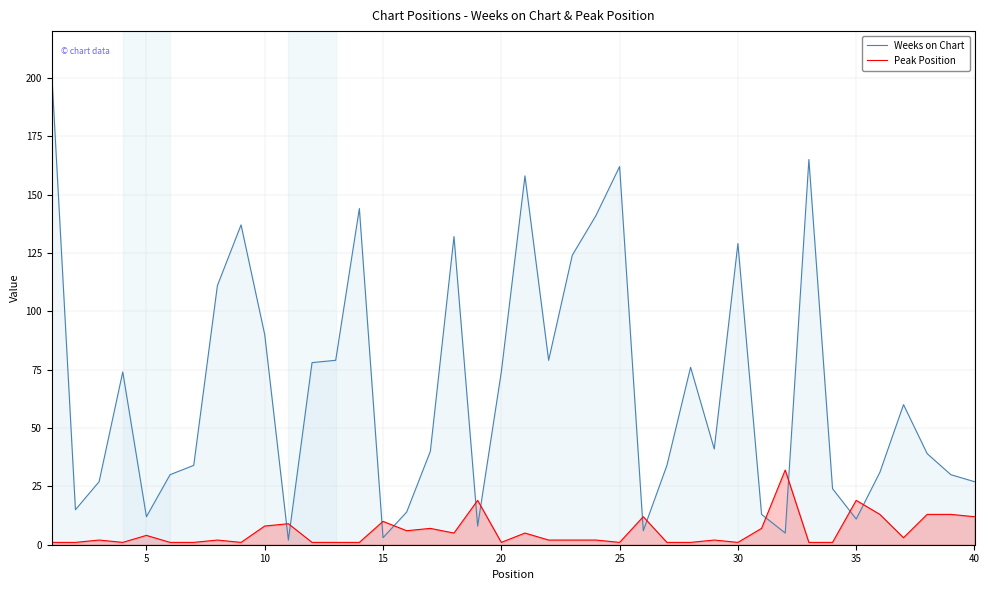

Does the chart have visible grid lines?

Yes